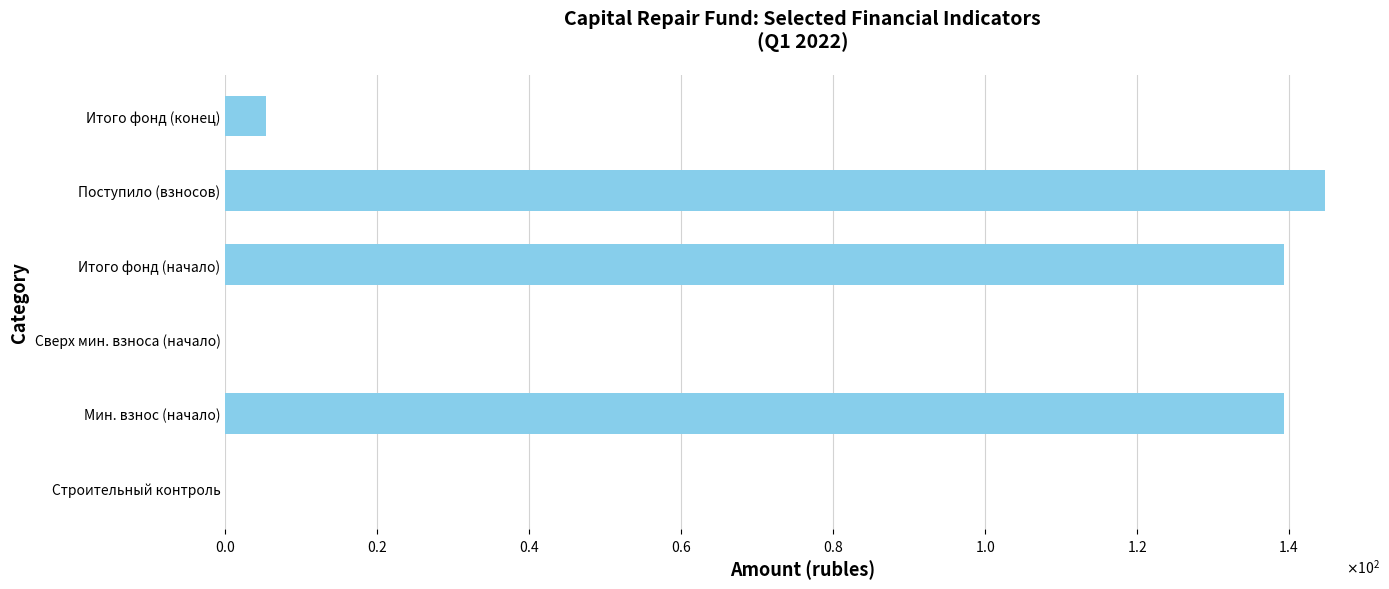

Does the chart contain any negative values?

No